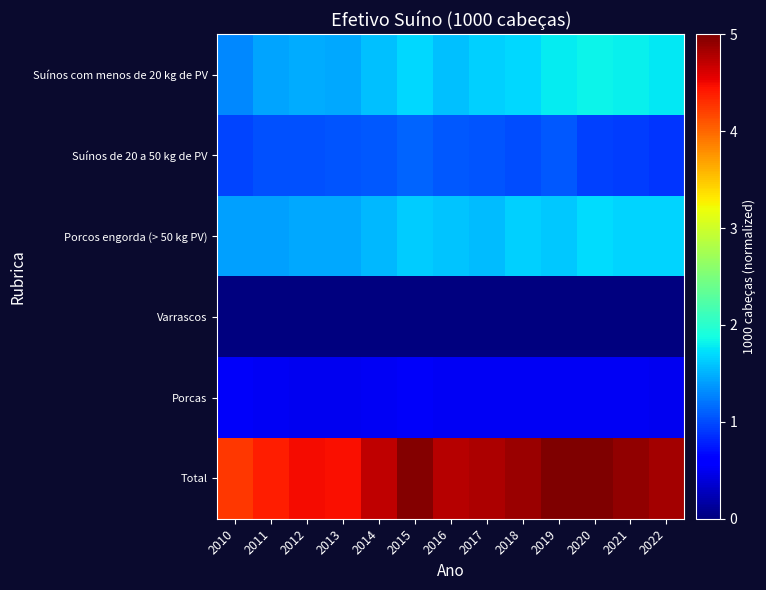

Between 2011 and 2013, which is larger?

2013